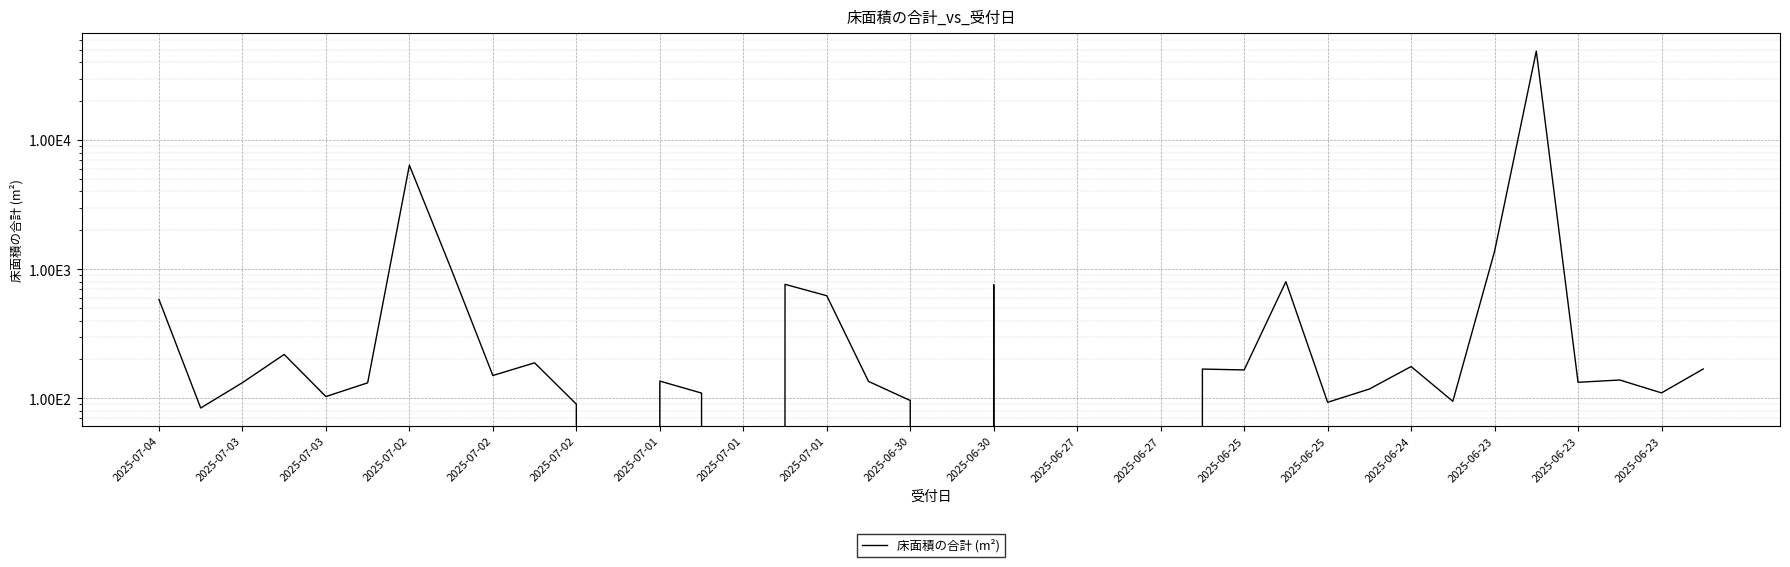

What is the value of the 8th point from the left?

6393.6